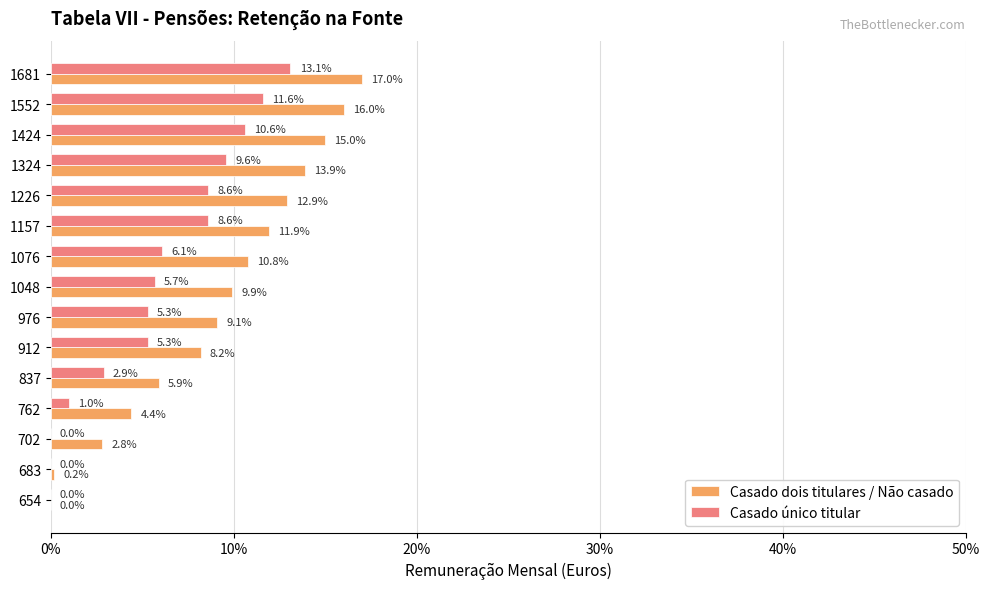

What are all the series names shown in the legend?

Casado dois titulares / Não casado, Casado único titular